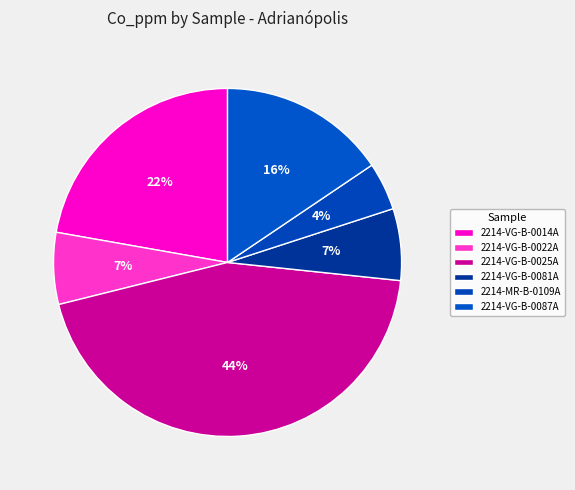

Count the number of slices in the pie.

6